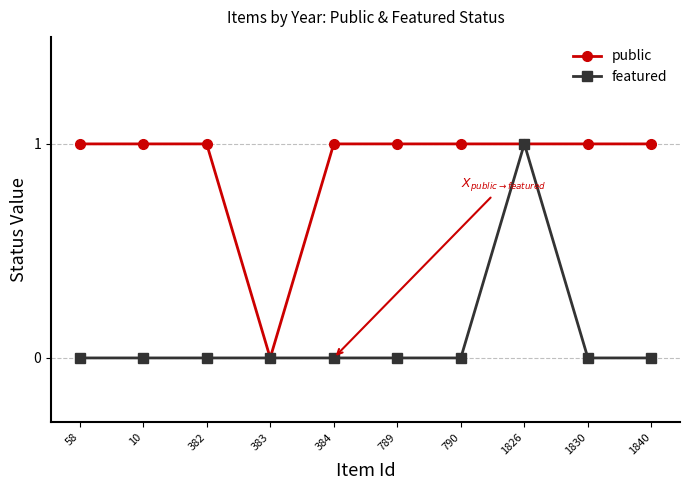

True or false: featured has more than 0 points higher than both neighbors.

True